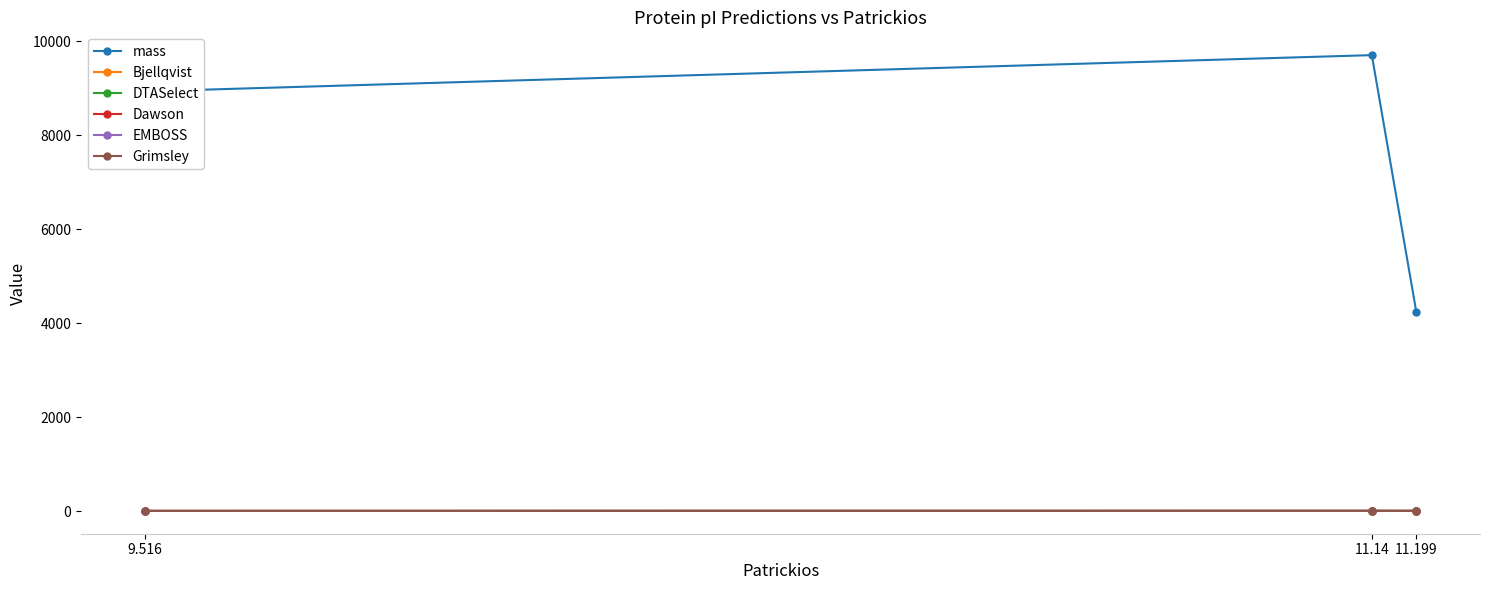

How many lines are shown in the chart?

6